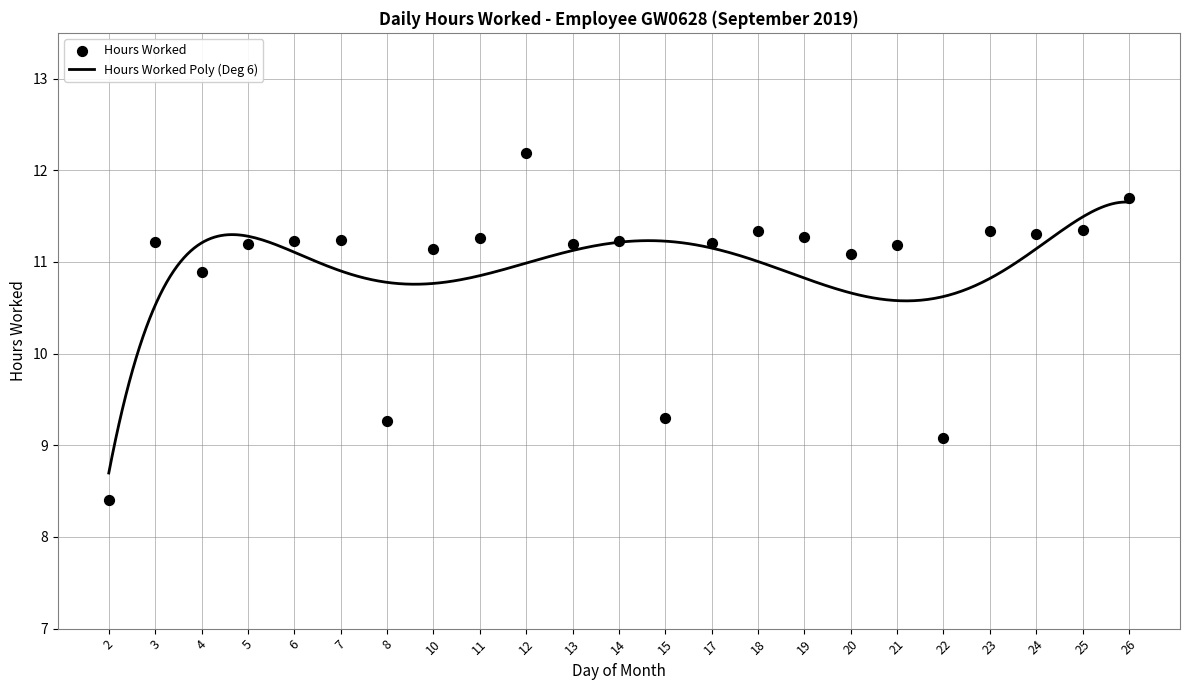

What is the change in value from 2 to 5?

+2.8